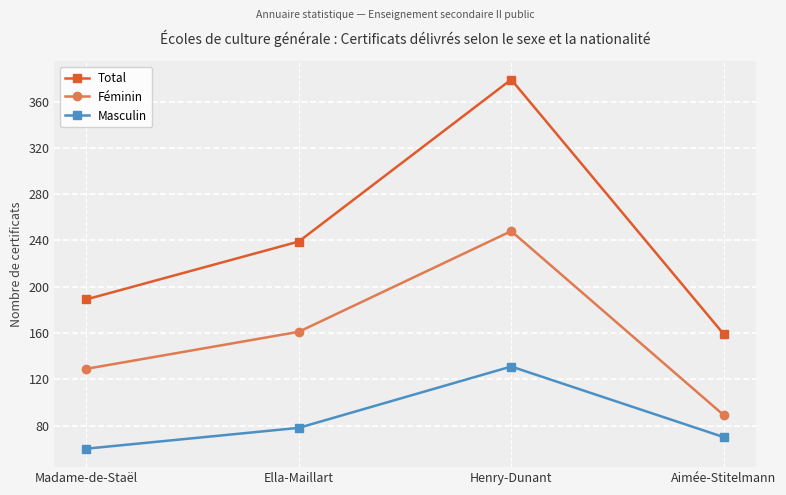

What value does the Total series have at Aimée-Stitelmann, to the nearest 5?

160